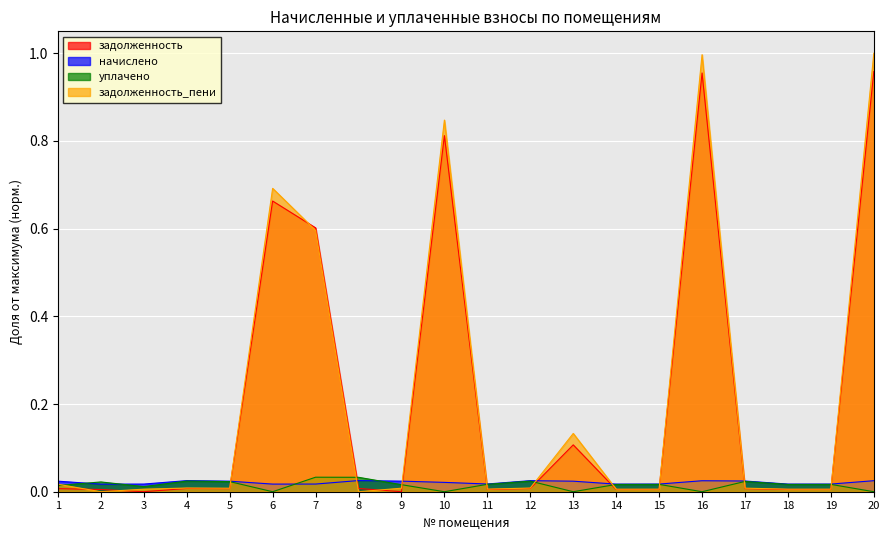

True or false: задолженность_пени and уплачено intersect in this chart.

True